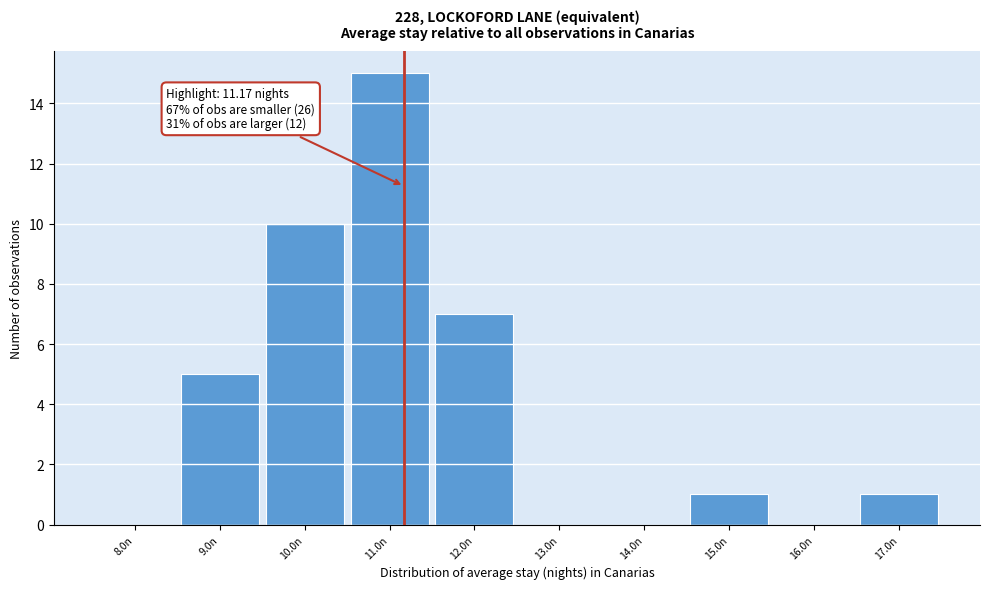

Which range on the x-axis has the tallest bar?

10.5 to 11.5